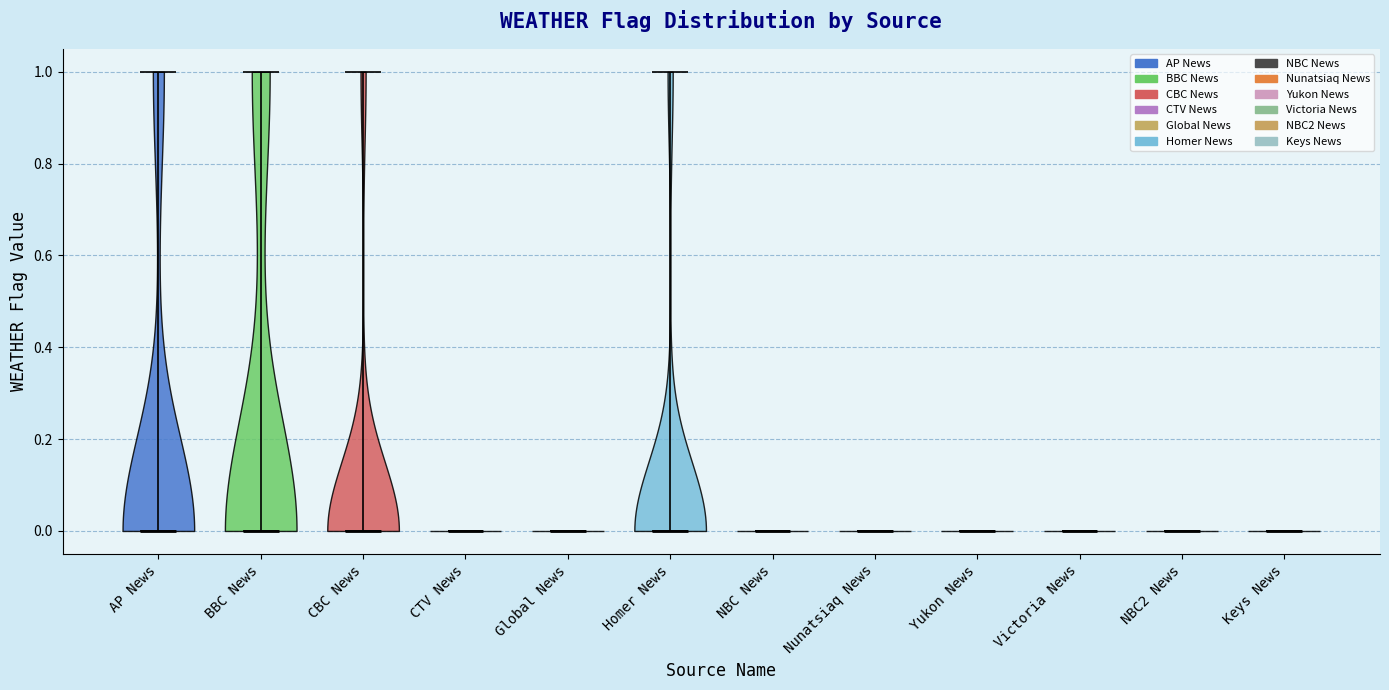

Reading left to right, read every violin against the y-axis: where its median line is, and the lowest and highest points it reaches. The values are not printed on the chart, so give them approximately, as read against the axis.

AP News: median line 0, lowest point 0, highest point 1
BBC News: median line 0, lowest point 0, highest point 1
CBC News: median line 0, lowest point 0, highest point 1
CTV News: median line 0, lowest point 0, highest point 0
Global News: median line 0, lowest point 0, highest point 0
Homer News: median line 0, lowest point 0, highest point 1
NBC News: median line 0, lowest point 0, highest point 0
Nunatsiaq News: median line 0, lowest point 0, highest point 0
Yukon News: median line 0, lowest point 0, highest point 0
Victoria News: median line 0, lowest point 0, highest point 0
NBC2 News: median line 0, lowest point 0, highest point 0
Keys News: median line 0, lowest point 0, highest point 0